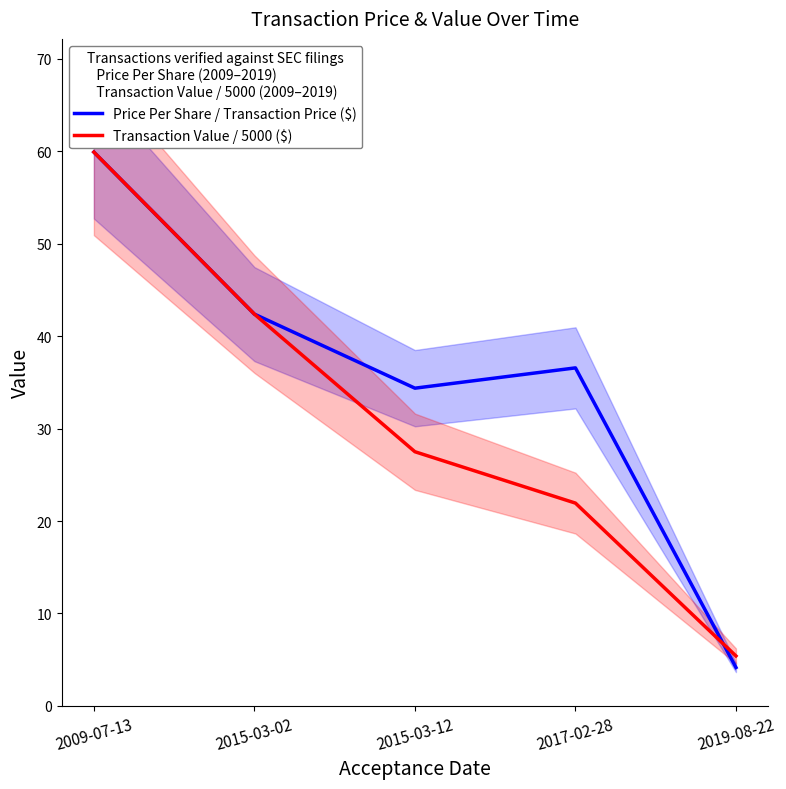

Which category has the lowest value in the Transaction Value / 5000 ($) series?

2019-08-22